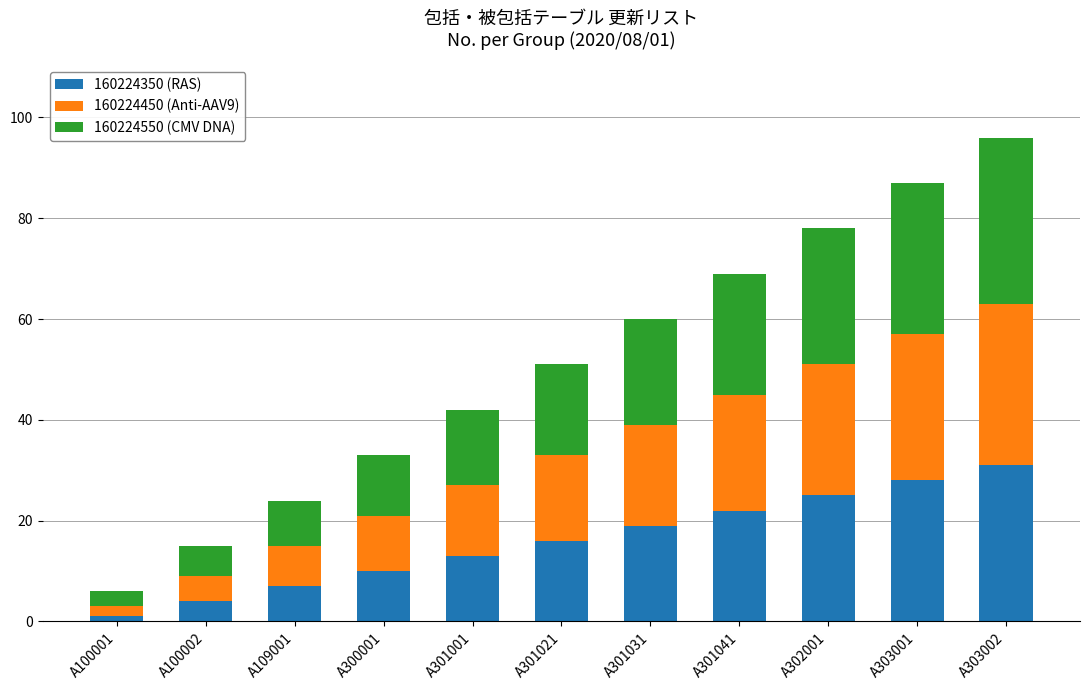

Which category has the highest value in the 160224350 (RAS) series?

A303002